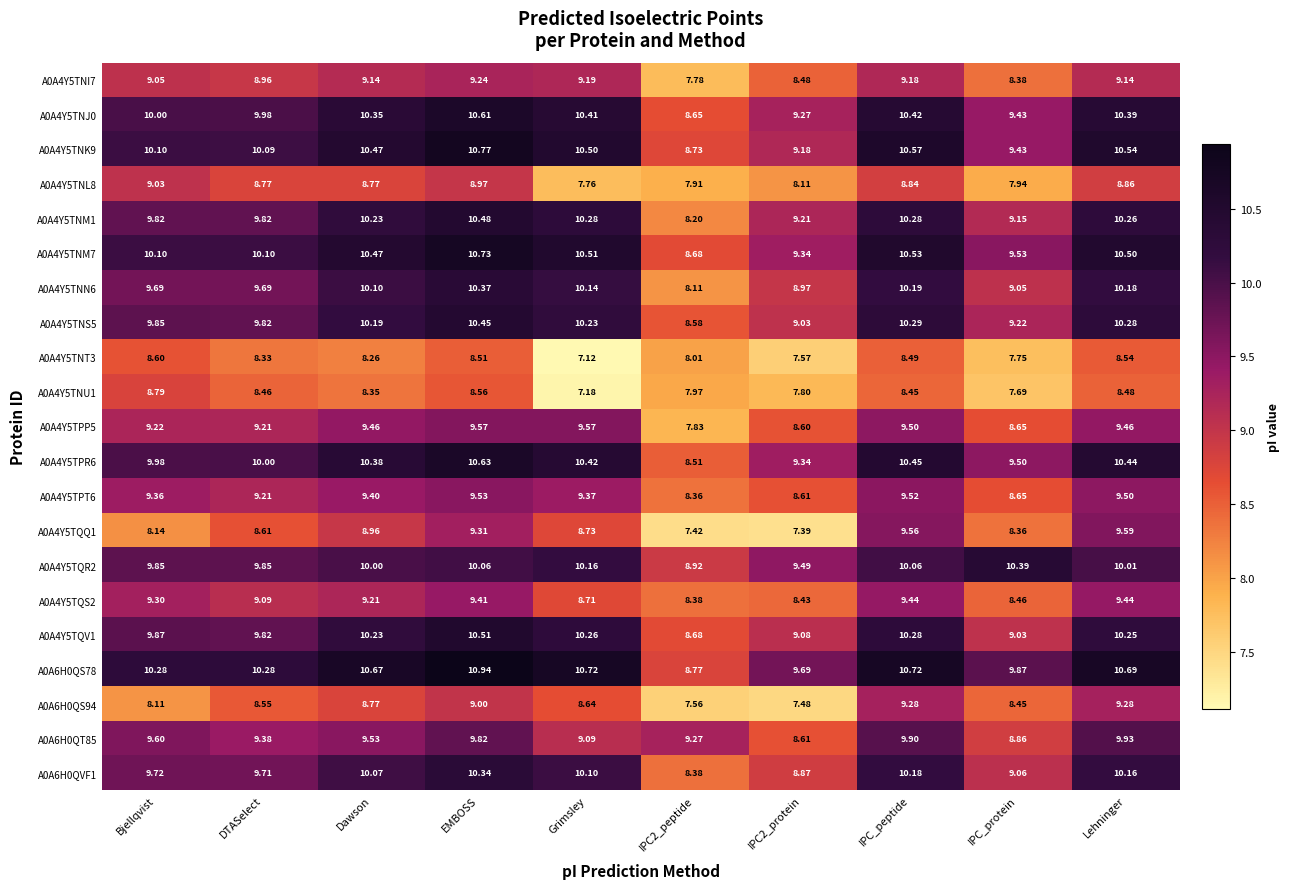

At which category does the chart reach its peak across all series?

EMBOSS